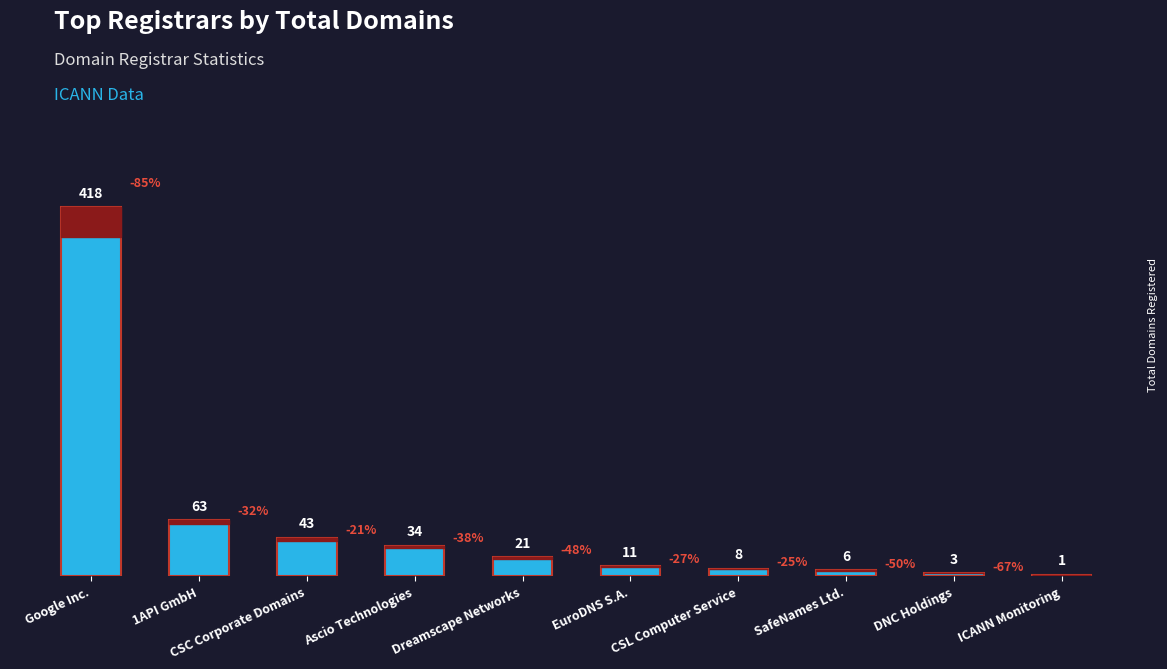

The chart shows a value of 11 at EuroDNS S.A.. True or false?

True